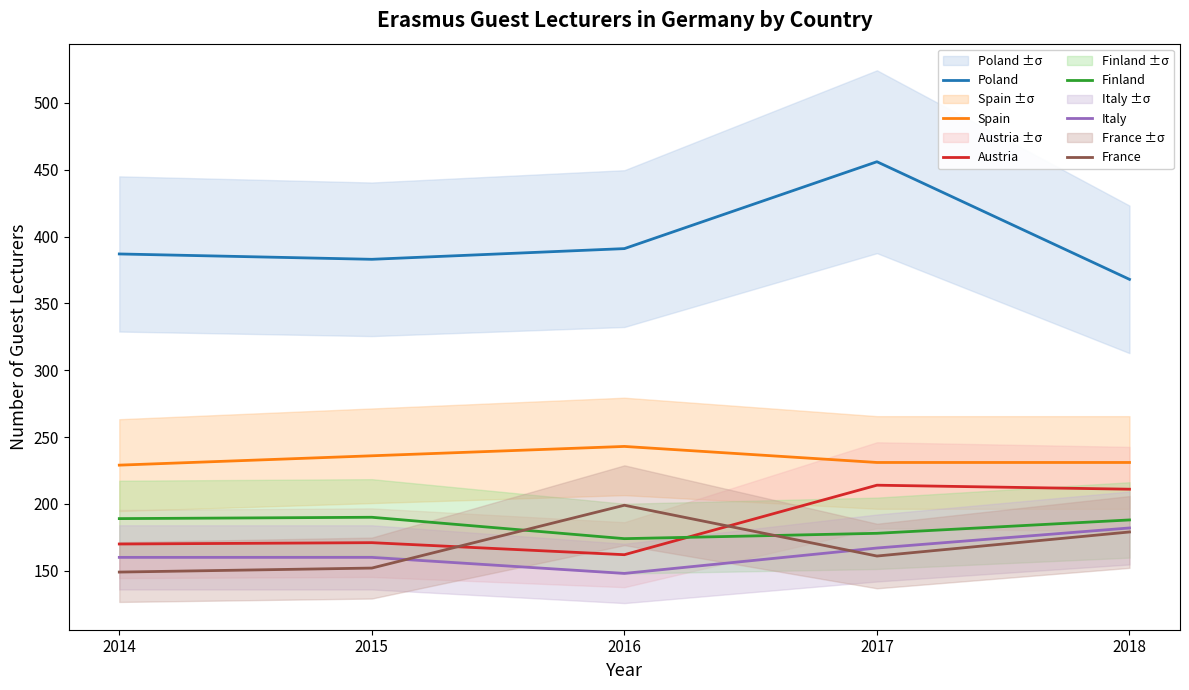

Which category has the highest value in the Poland series?

2017